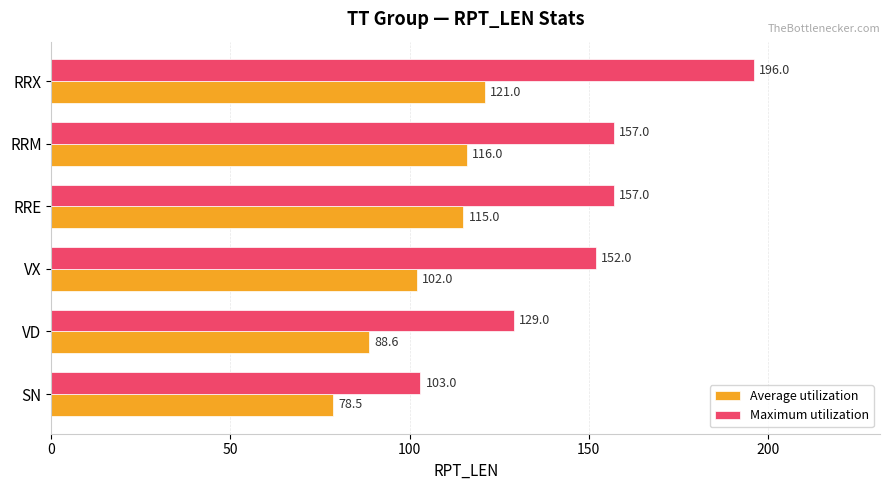

What is the difference between the second highest and second lowest values in the Maximum utilization series?

28.0